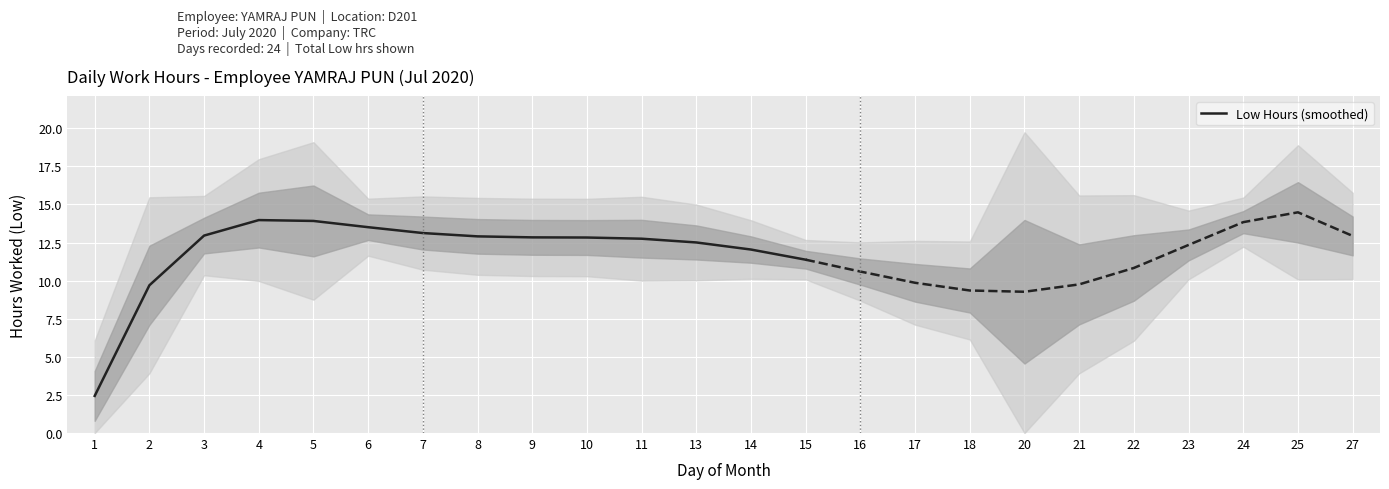

What is the value of the 14th point from the left?

11.4